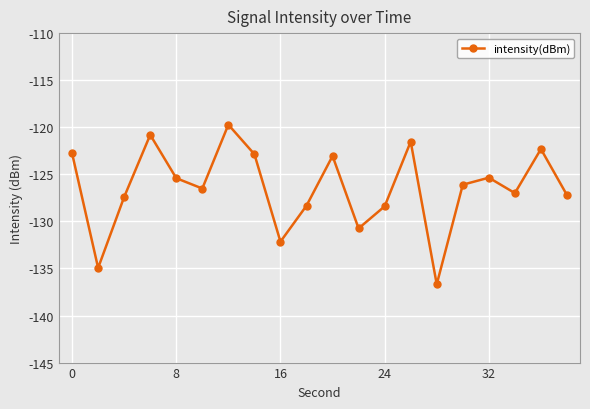

What is the difference between the second highest and second lowest values?

14.1